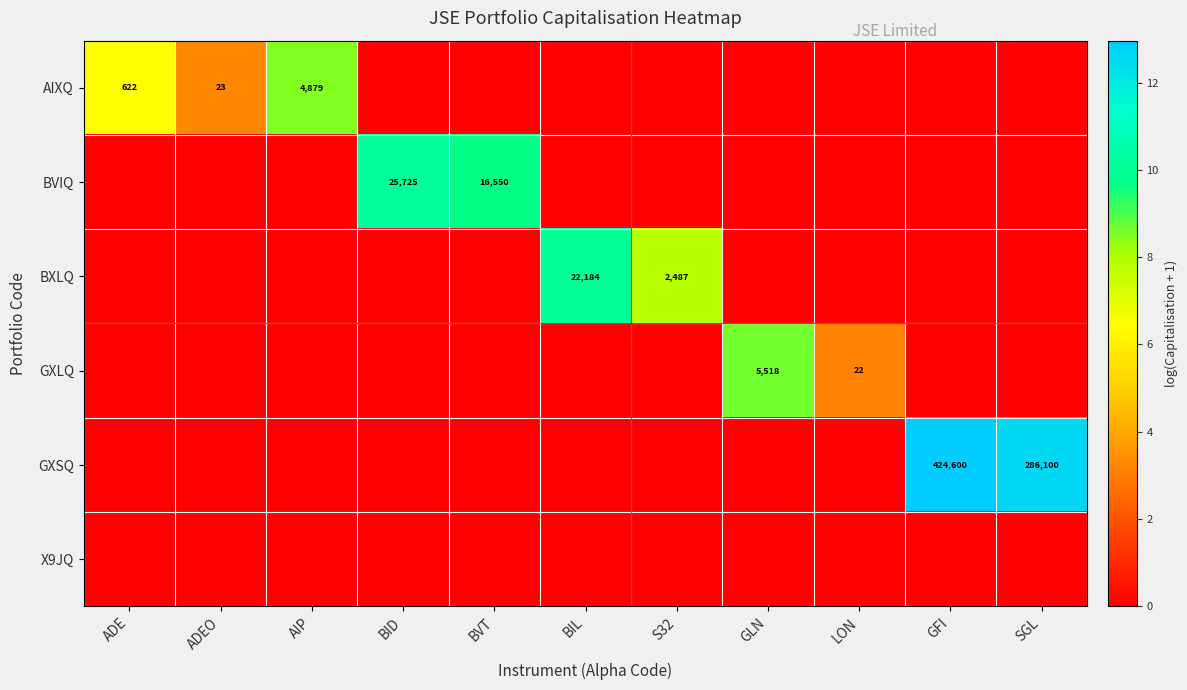

List the labels in order of GXSQ value, largest first.

GFI, SGL, ADE, ADEO, AIP, BID, BVT, BIL, S32, GLN, LON